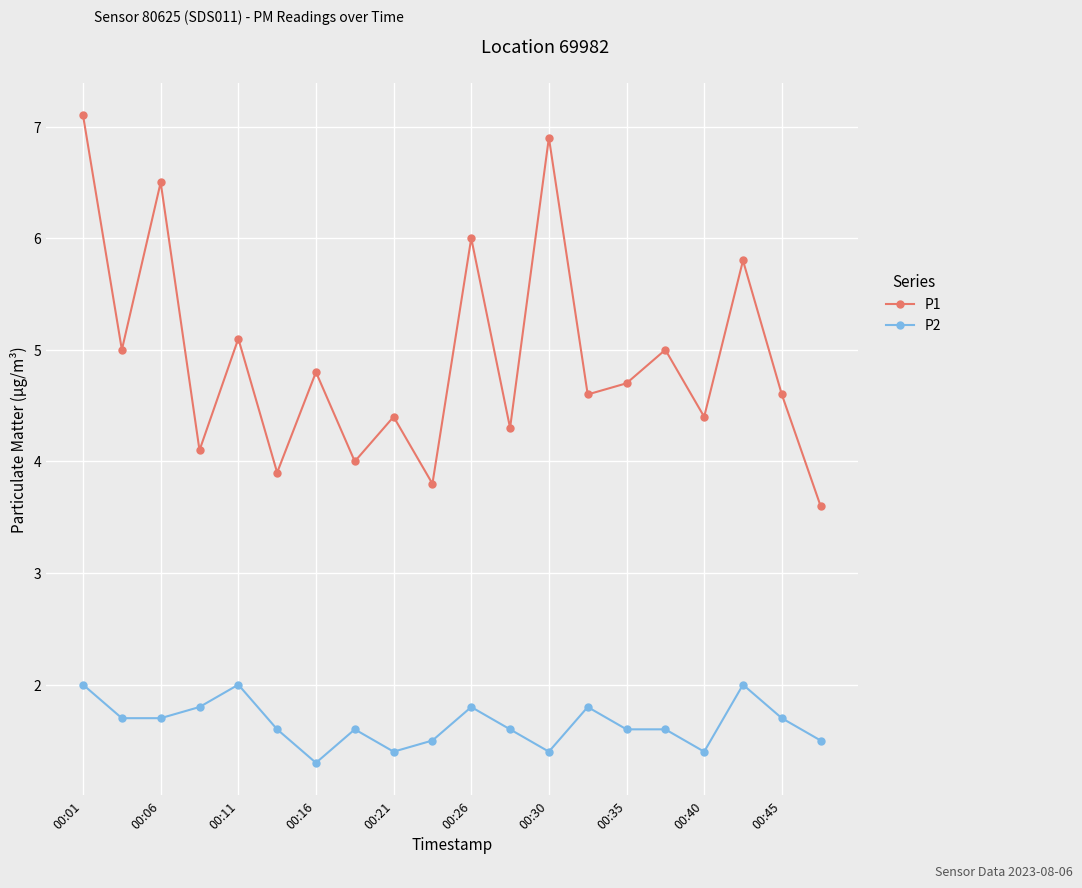

What is the value of the P2 point at the 17th from the left?

1.4